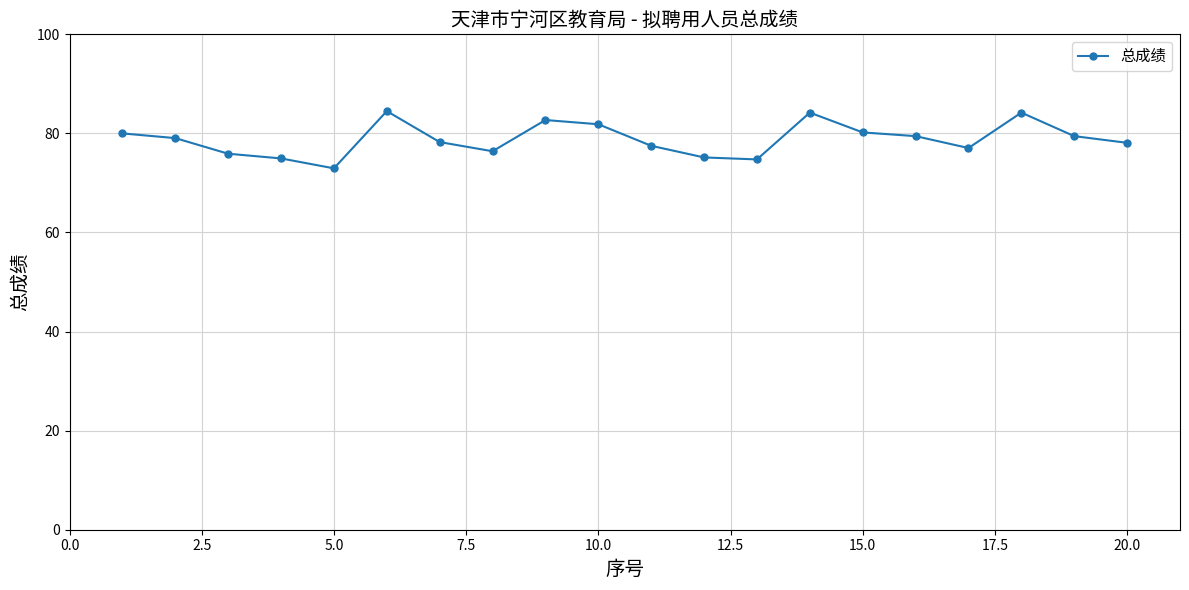

Is this an area chart (filled region under the line)?

No